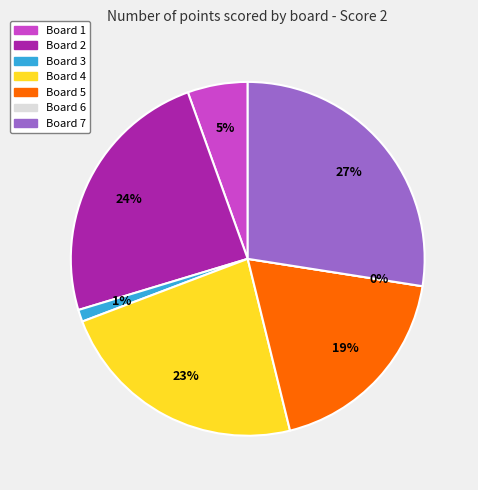

Count the number of slices in the pie.

7